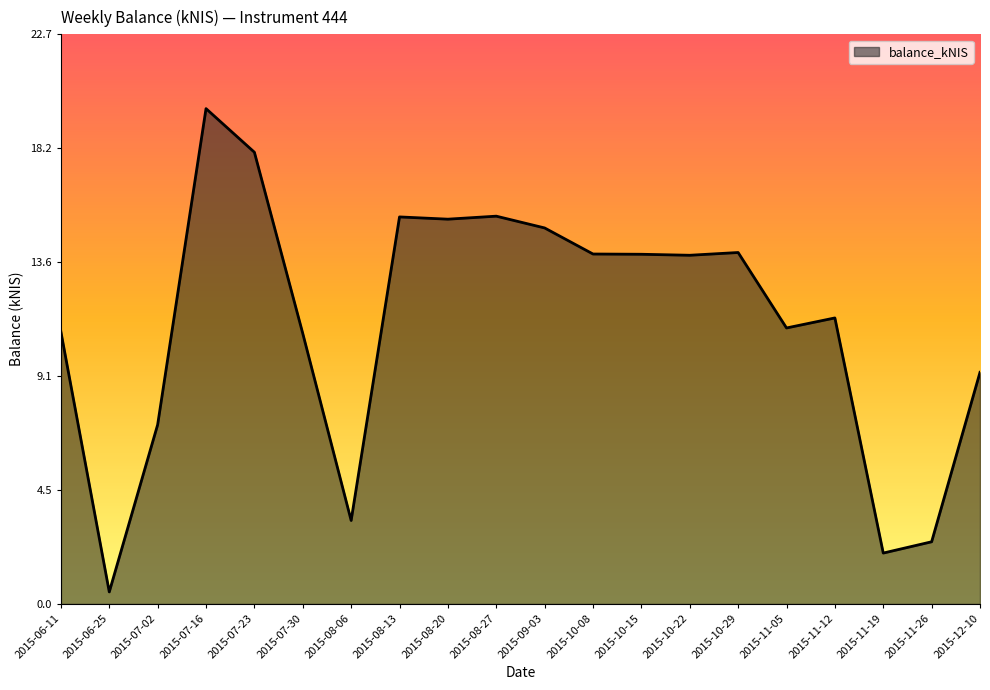

True or false: the data shows 5.2 at 2015-12-10.

False